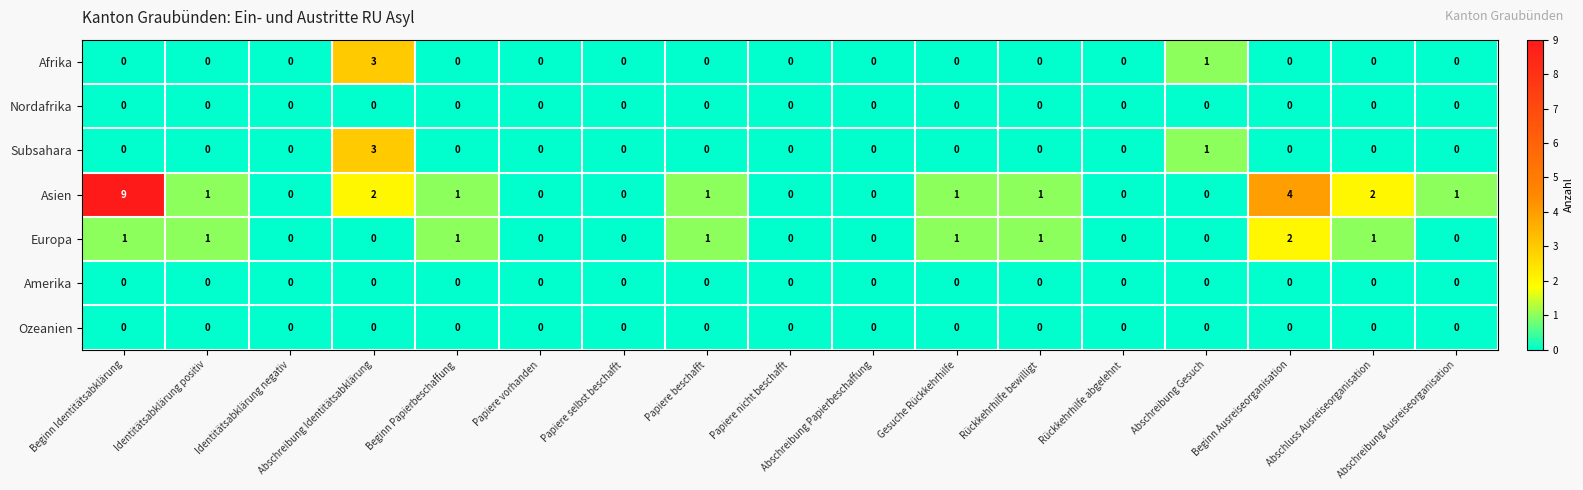

Is it true that Amerika equals 0 at Abschreibung Ausreiseorganisation?

True